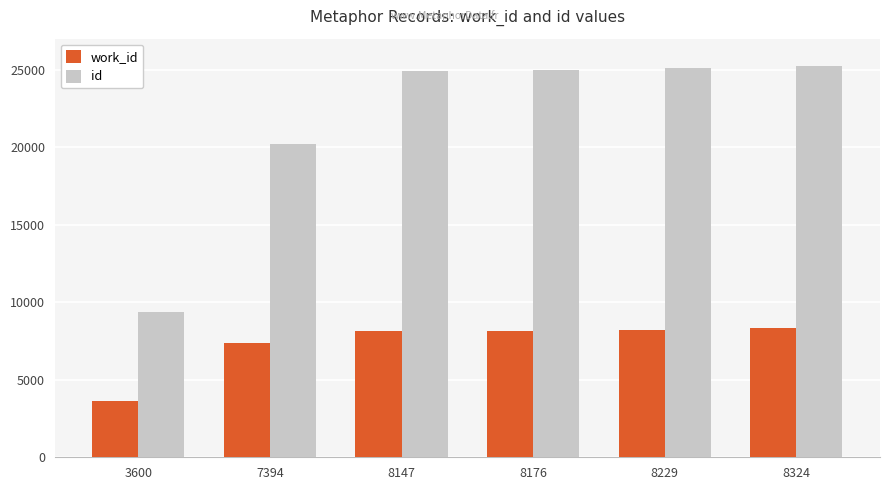

What value does the id series have at 3600, to the nearest 100?

9300